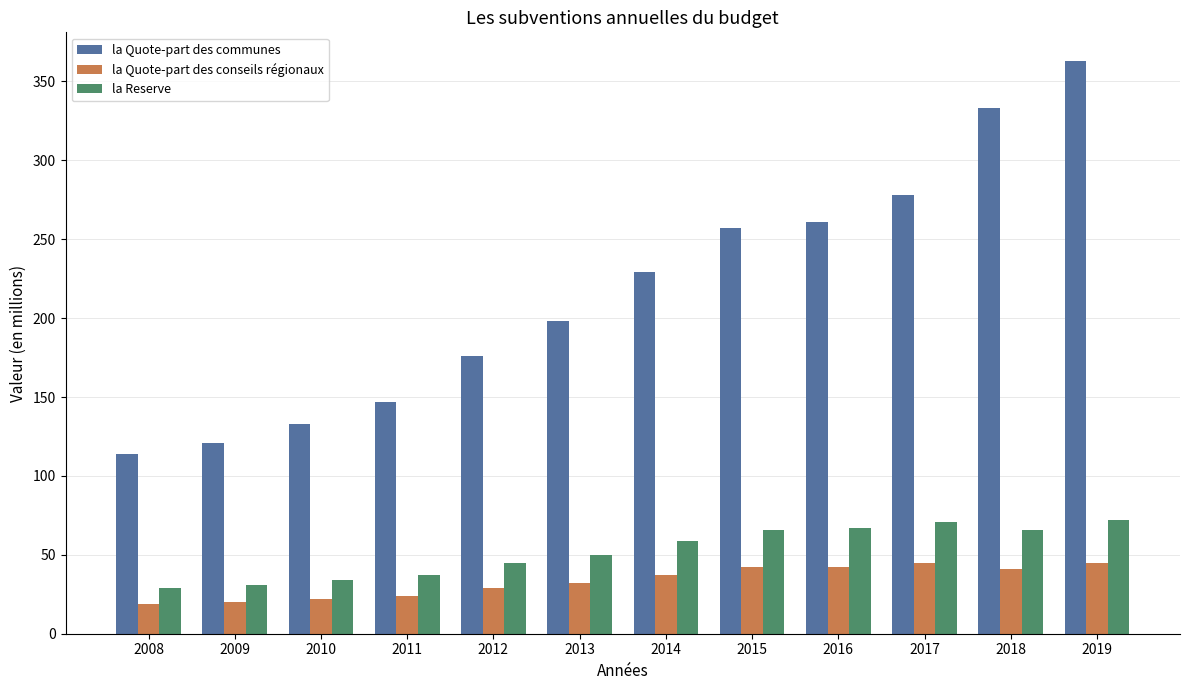

Which series has the largest total across all categories?

la Quote-part des communes